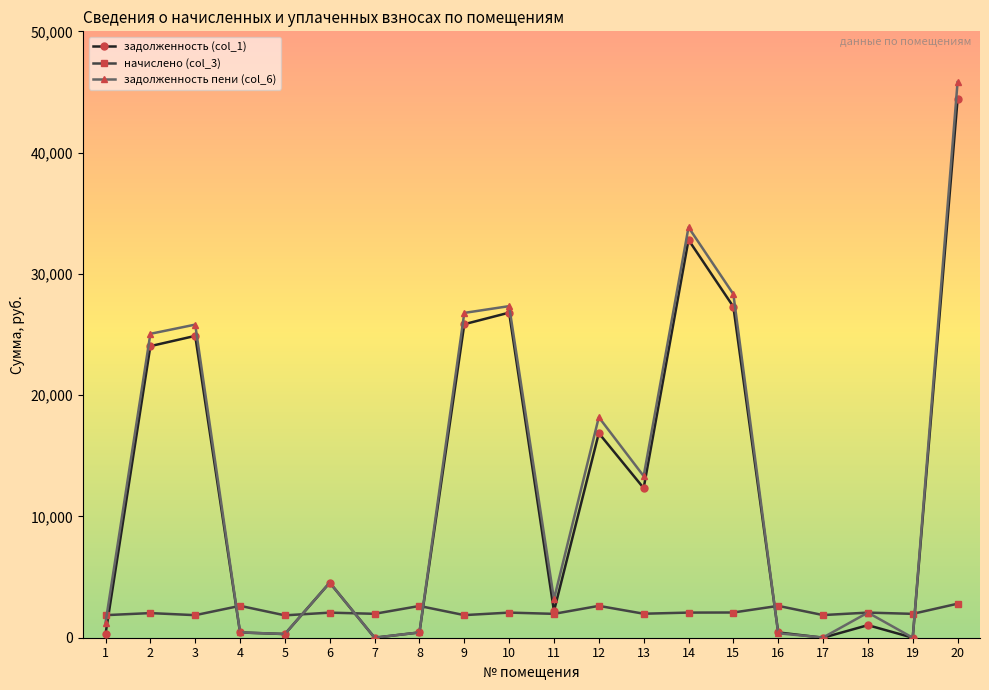

What is the difference between the highest and lowest values at 1?

1550.0